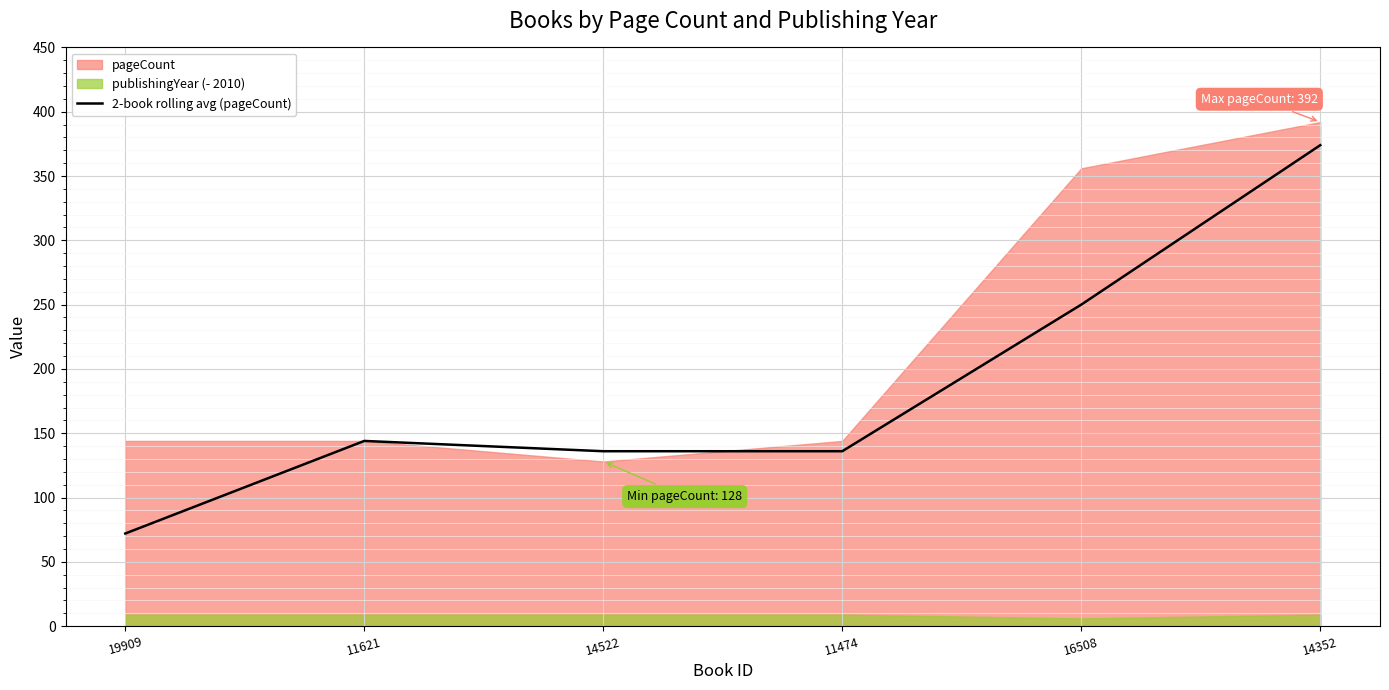

At which label is 2-book rolling avg (pageCount) closest to 223?

16508